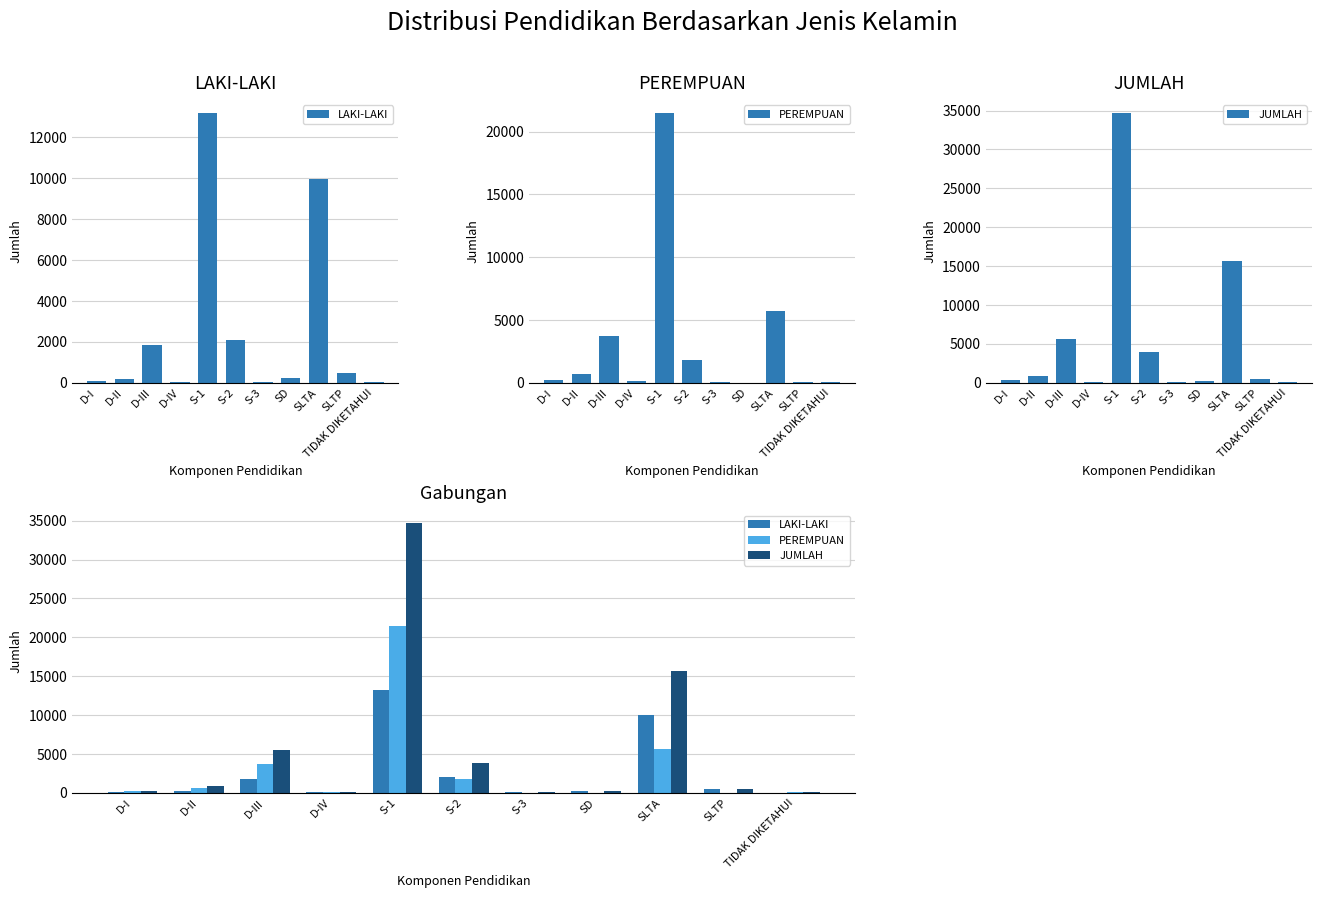

Is it true that PEREMPUAN equals 3742 at D-III?

True